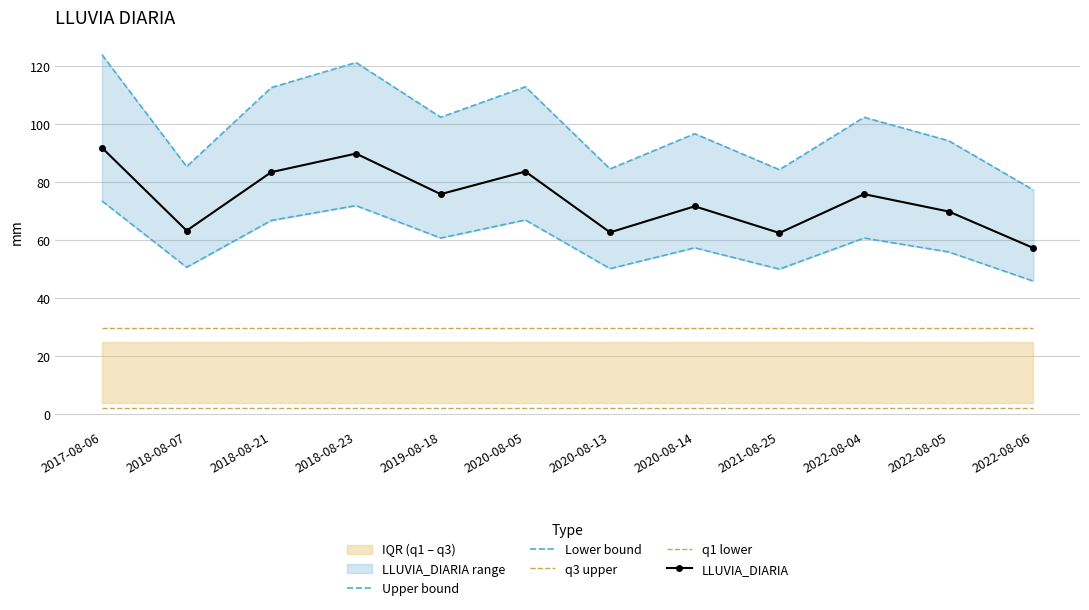

What is the minimum value shown in the chart?

1.8